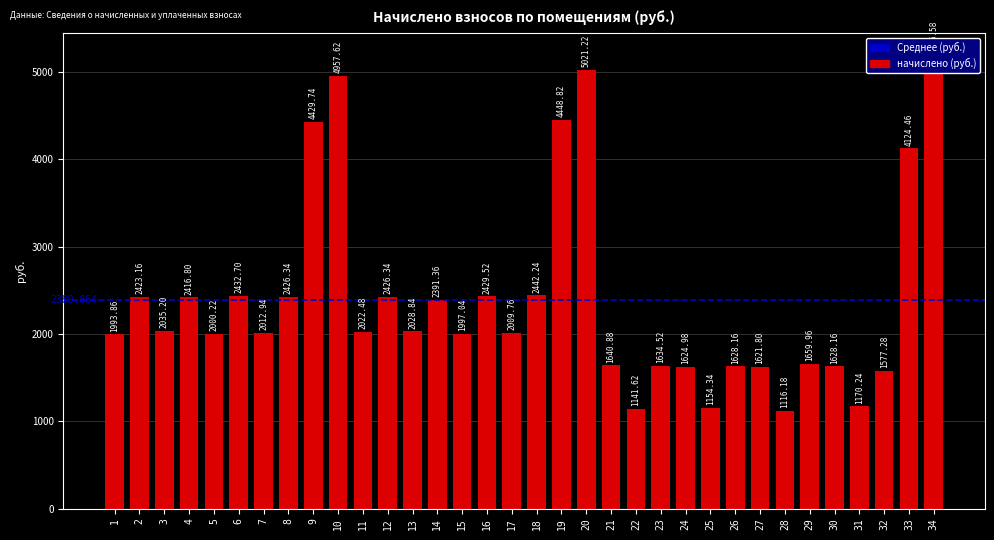

What is the sum of the values at 12 and 26?

4054.5